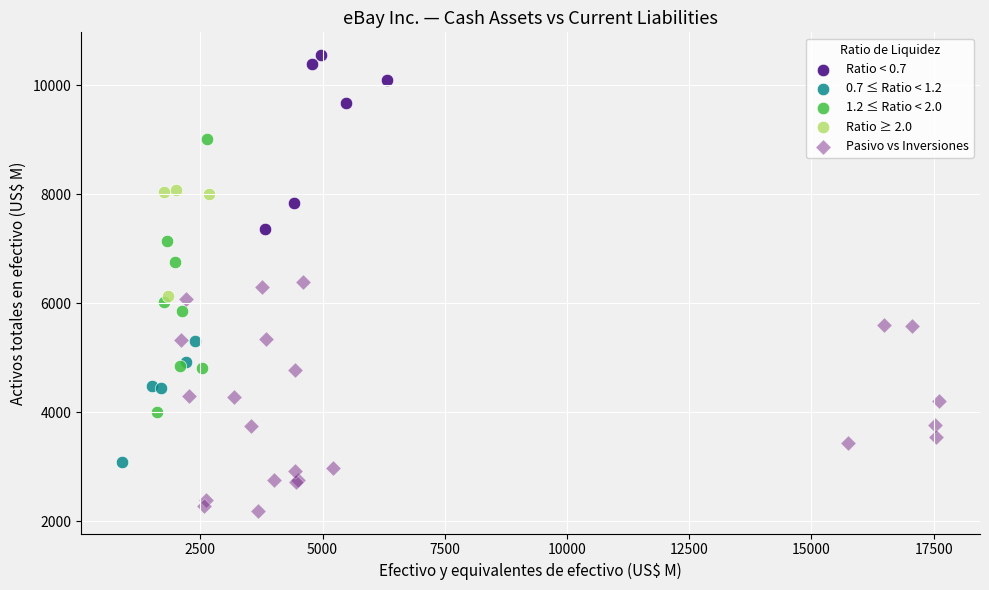

Which series contains the highest Y value?

Ratio < 0.7